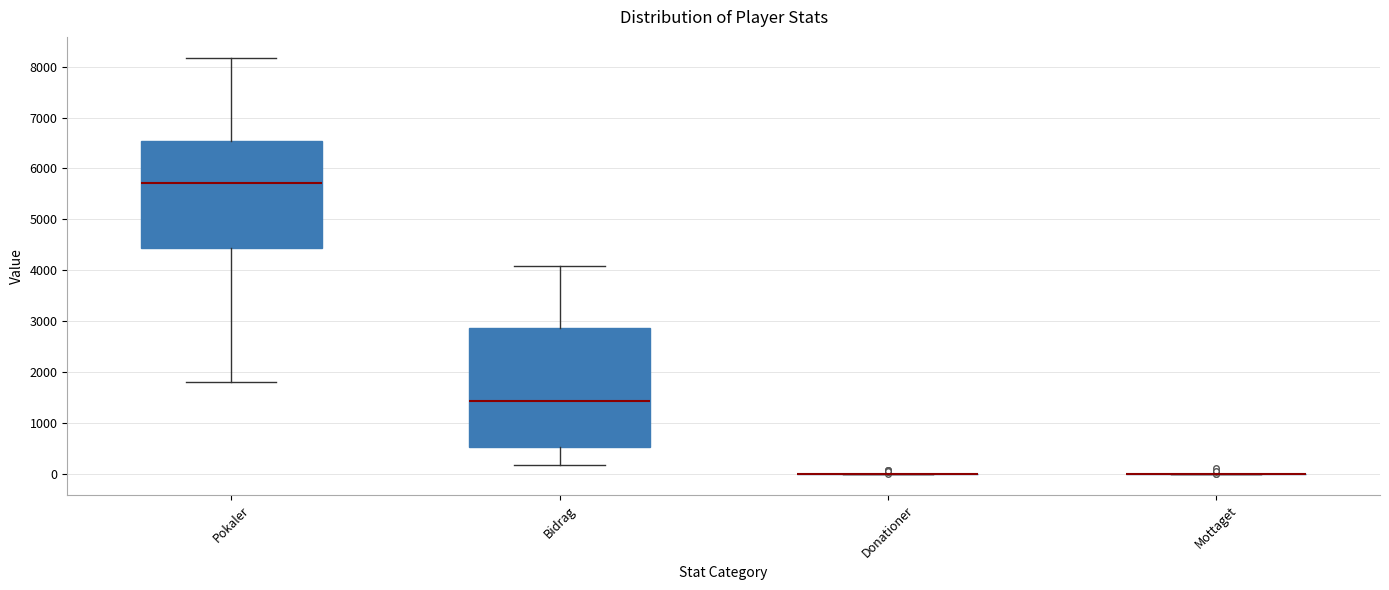

Reading left to right, transcribe this box plot: for each box, give where its median line is, the range the box spans, and where its two whiskers end, as read against the y-axis. The values are not printed on the chart, so give them approximately, as read against the axis.

Pokaler: median 5700, box 4400 to 6500, whiskers 1800 to 8200
Bidrag: median 1400, box 500 to 2900, whiskers 200 to 4100
Donationer: box collapsed to a line at 0, whiskers 0 to 0
Mottaget: box collapsed to a line at 0, whiskers 0 to 0